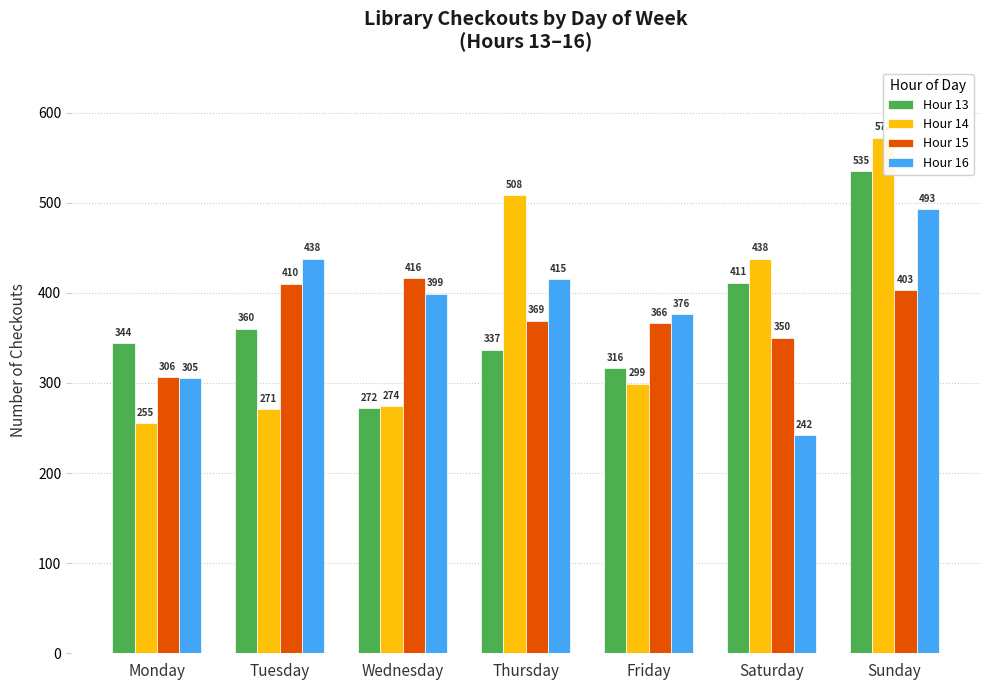

The value of Hour 15 at Wednesday is 416. True or false?

True